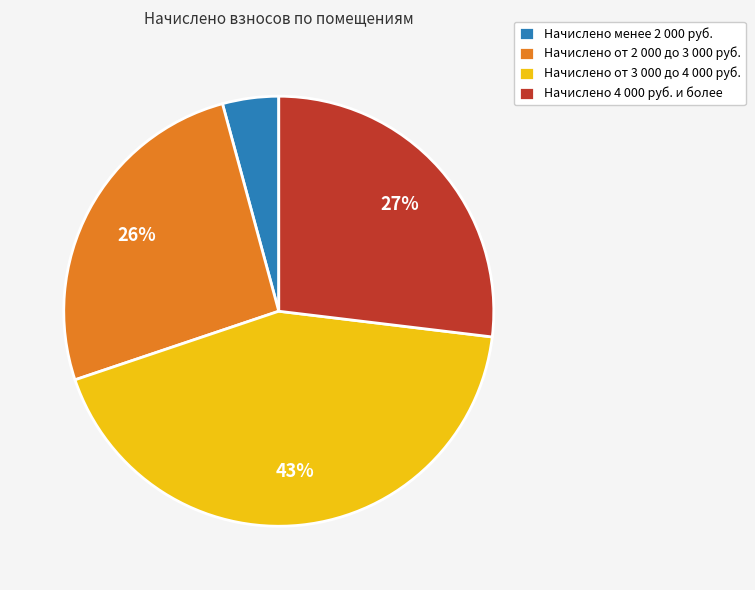

What percentage is the Начислено от 3 000 до 4 000 руб. slice, to the nearest percent?

43%